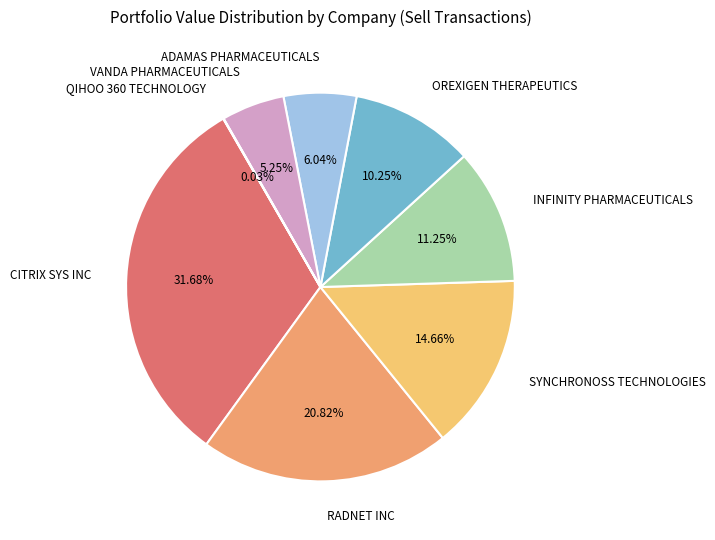

What percentage is the ADAMAS PHARMACEUTICALS slice, to the nearest percent?

6%